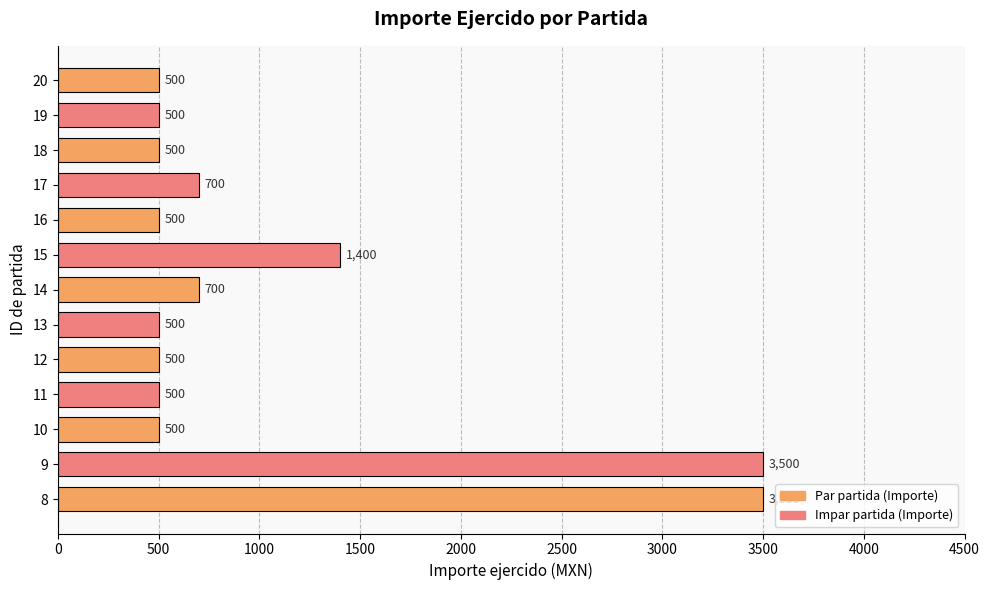

Approximately how many times larger is the value at 15 compared to 14?

2.0